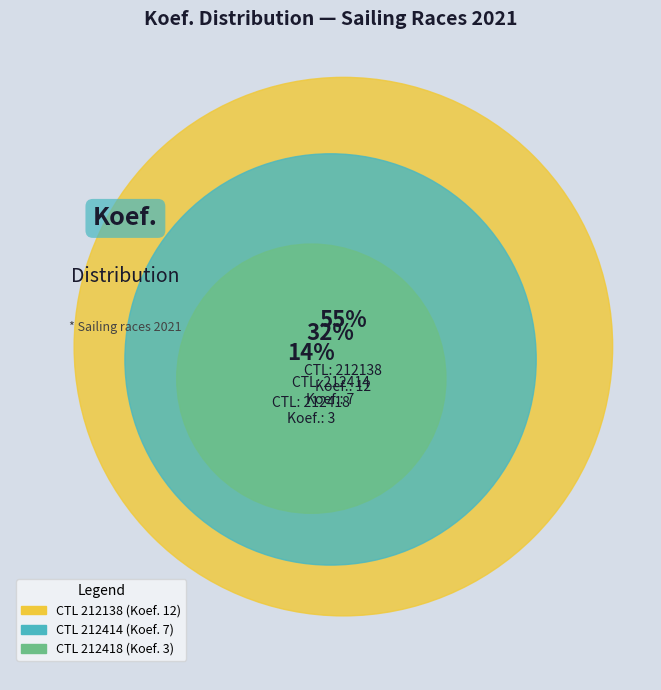

Which category accounts for the majority?

212138